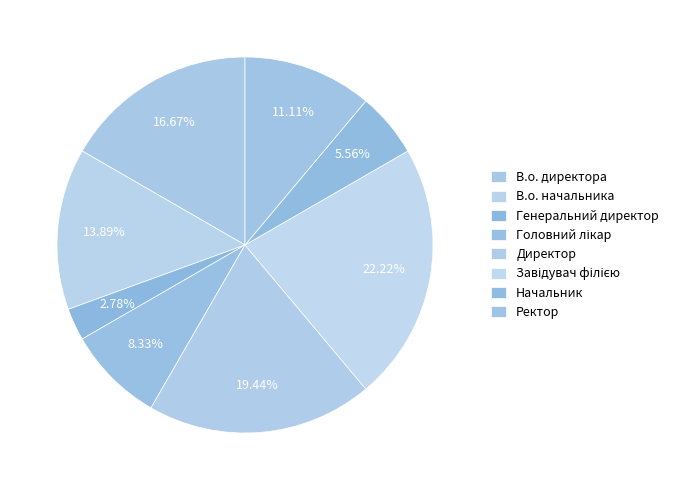

To the nearest percent, what is the difference between the Директор and Начальник slice percentages?

14%